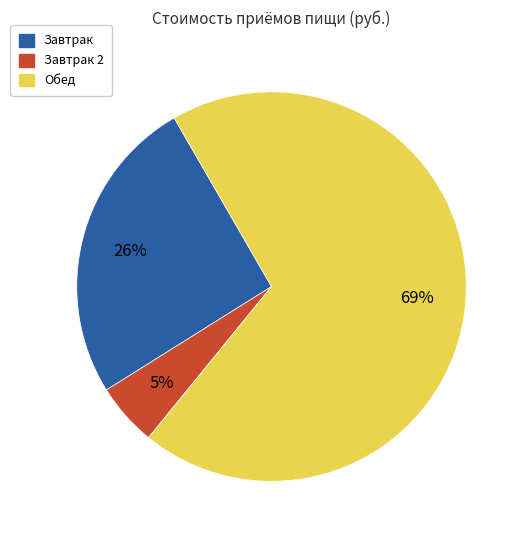

Is there any slice that represents more than half of the pie?

Yes